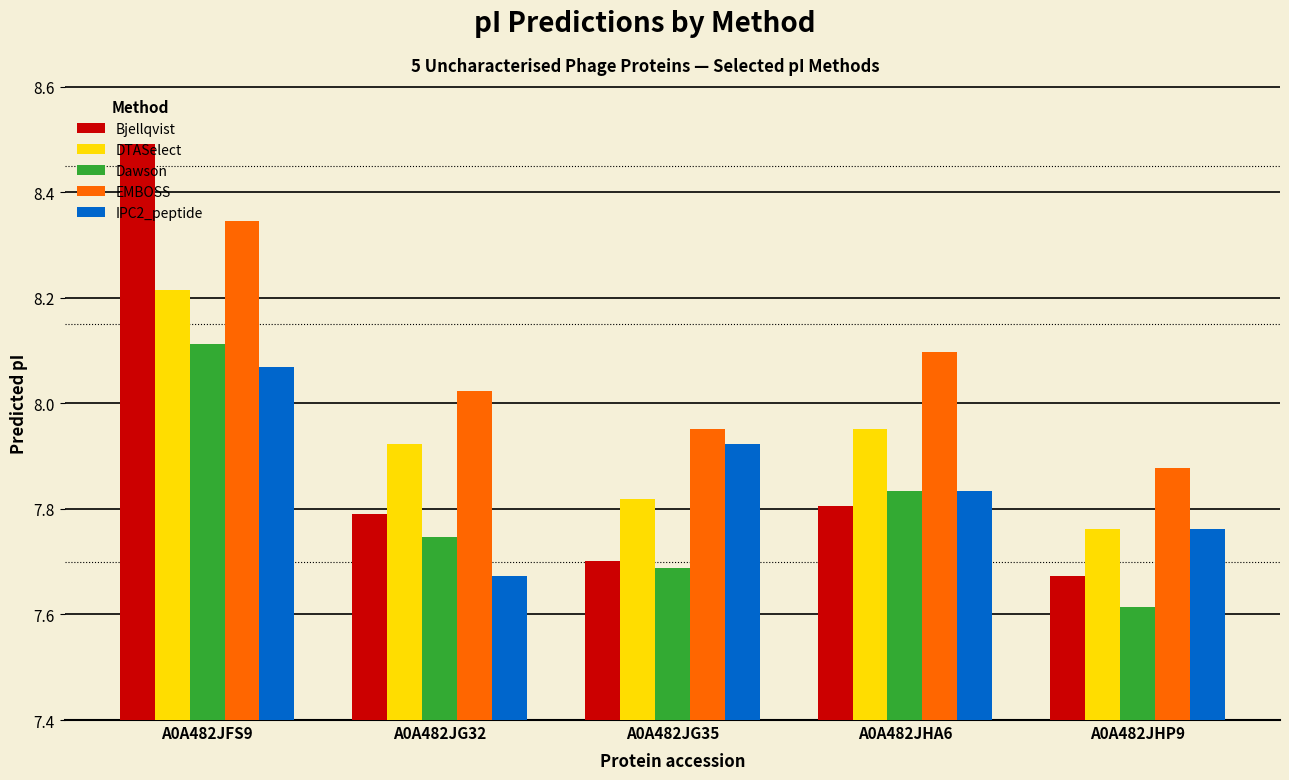

What is the difference between the highest and lowest values at A0A482JG32?

0.4